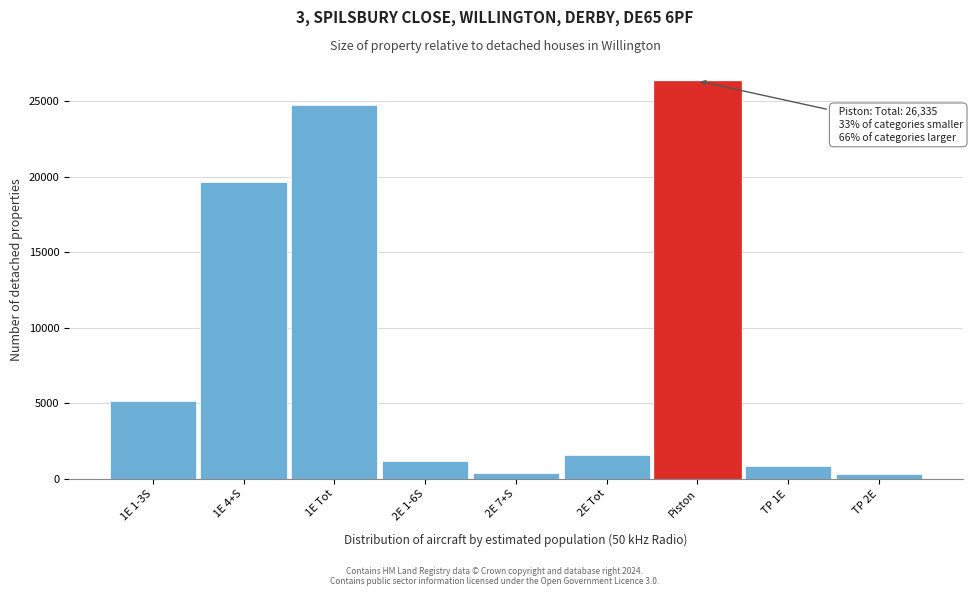

What is the sum of all values?

80189